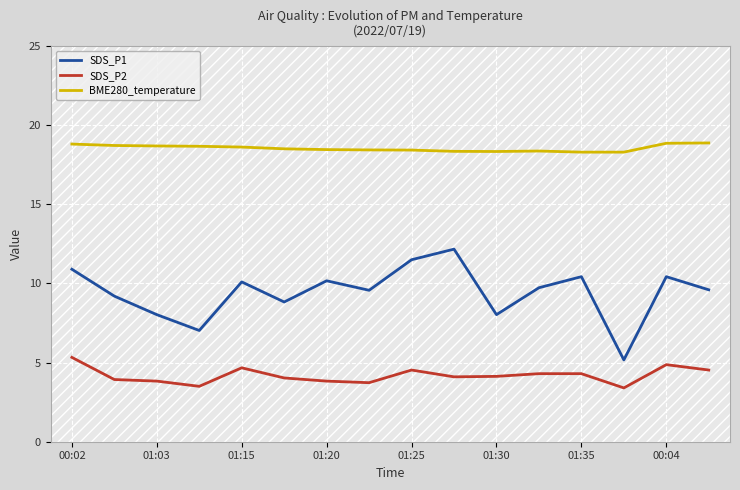

True or false: SDS_P2 has a value of 7.2 at 01:30.

False